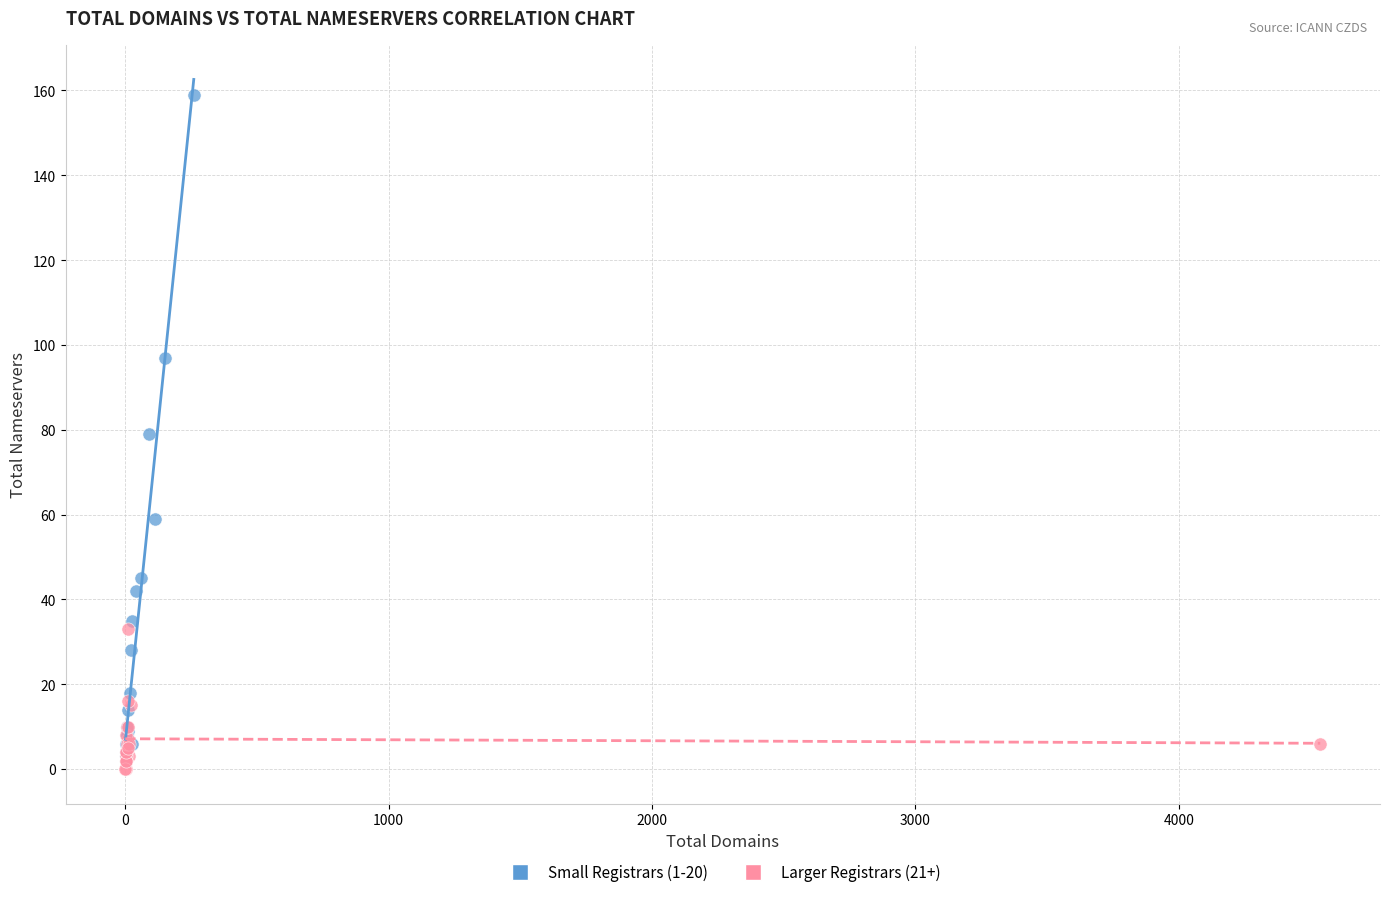

Which series reaches the minimum Y coordinate?

Larger Registrars (21+)